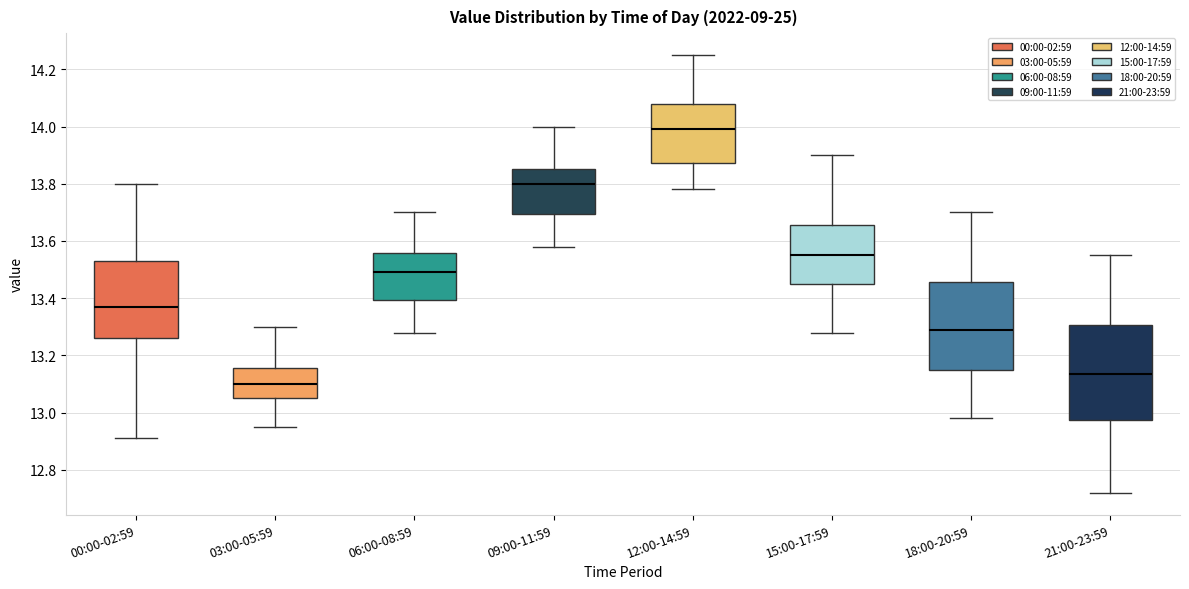

Reading left to right, read every box against the y-axis: the position of its median line, the range the box covers, and the ends of its whiskers. The values are not printed on the chart, so give them approximately, as read against the axis.

00:00-02:59: median 13.38, box 13.26 to 13.54, whiskers 12.92 to 13.80
03:00-05:59: median 13.10, box 13.06 to 13.16, whiskers 12.96 to 13.30
06:00-08:59: median 13.50, box 13.40 to 13.56, whiskers 13.28 to 13.70
09:00-11:59: median 13.80, box 13.70 to 13.86, whiskers 13.58 to 14.00
12:00-14:59: median 14.00, box 13.88 to 14.08, whiskers 13.78 to 14.26
15:00-17:59: median 13.56, box 13.46 to 13.66, whiskers 13.28 to 13.90
18:00-20:59: median 13.30, box 13.16 to 13.46, whiskers 12.98 to 13.70
21:00-23:59: median 13.14, box 12.98 to 13.30, whiskers 12.72 to 13.56